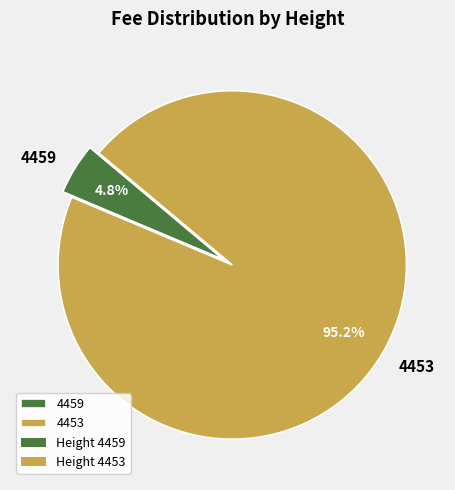

Combined, do 4459 and 4453 account for over 50%?

Yes